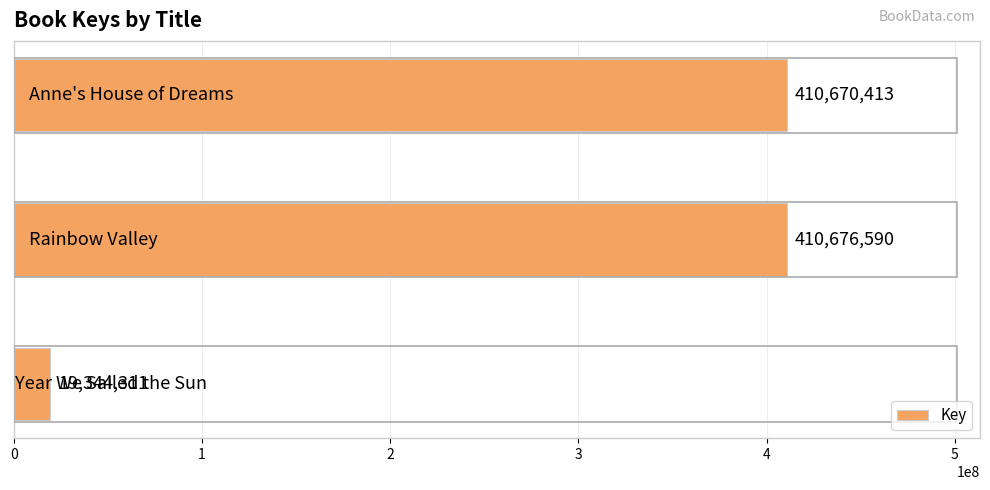

What is the minimum value shown in the chart?

19344311